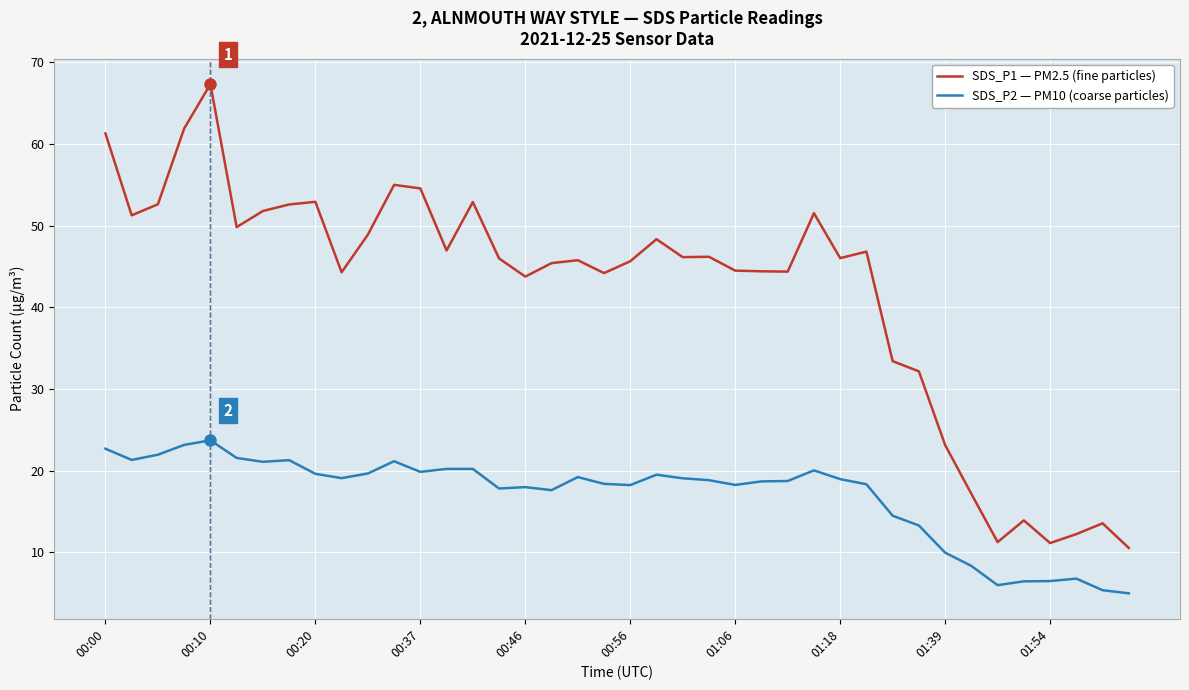

What is the difference between the maximum and minimum values in the SDS_P1 — PM2.5 (fine particles) series?

56.8